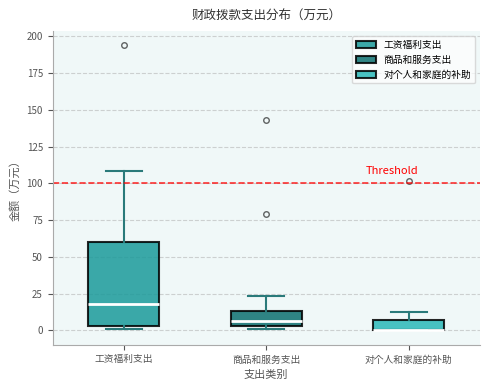

Where is the lower edge of the box for 对个人和家庭的补助 on the y-axis? The values are not printed on the chart, so give them approximately, as read against the axis.

0